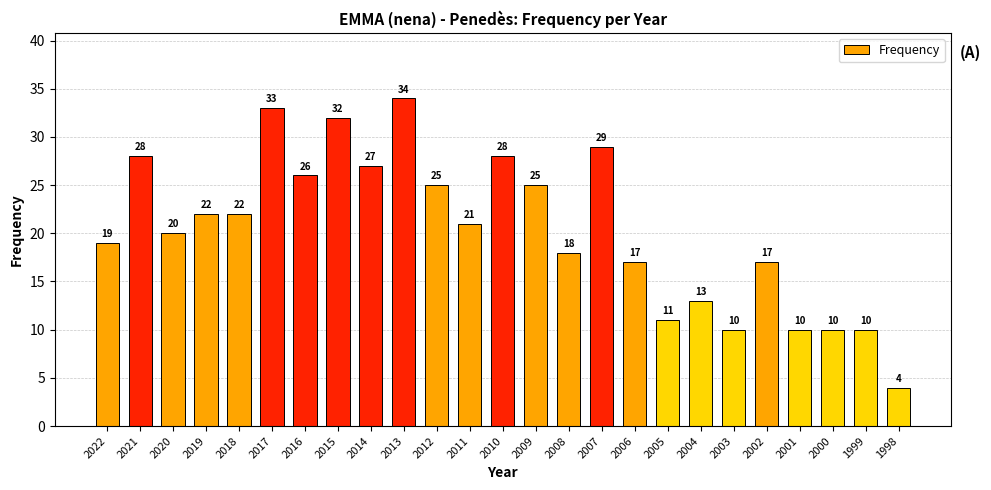

What is the smallest value displayed?

4